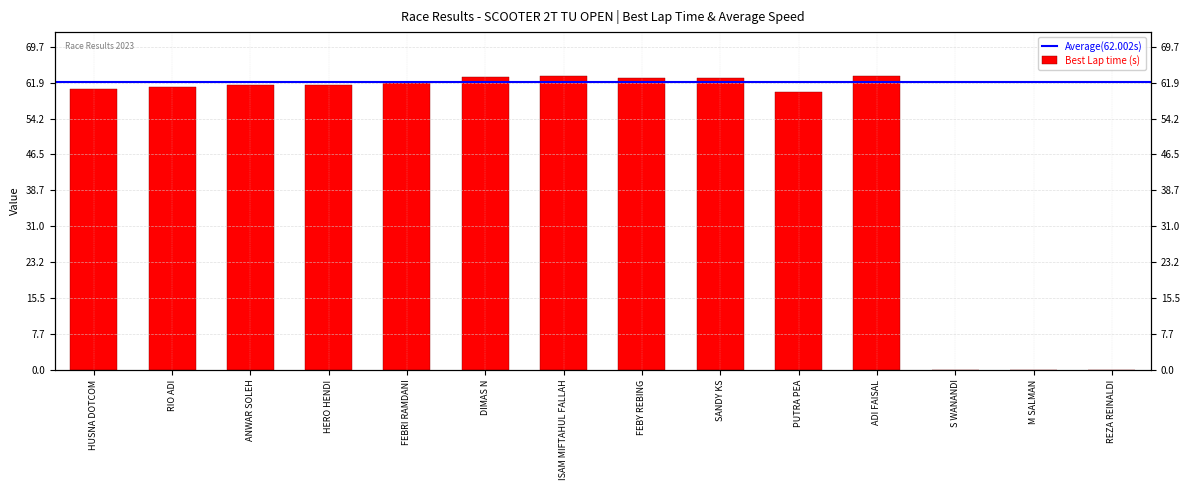

The value at HERO HENDI is 61.3. True or false?

True